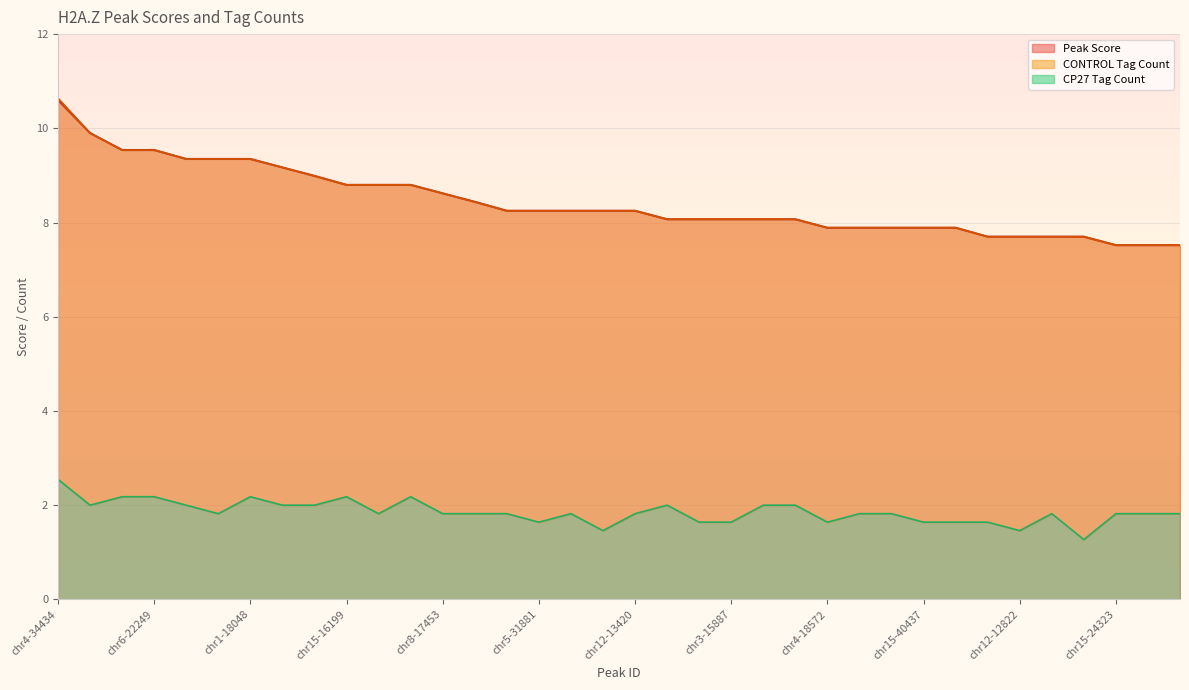

Which series has the widest spread of values?

CONTROL Tag Count